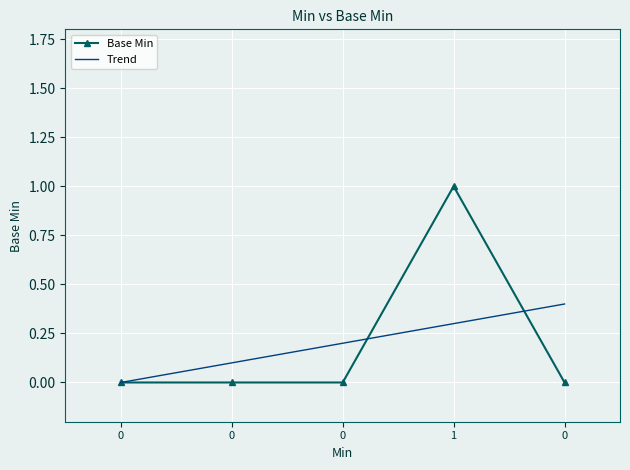

What is the difference between the maximum and minimum values?

1